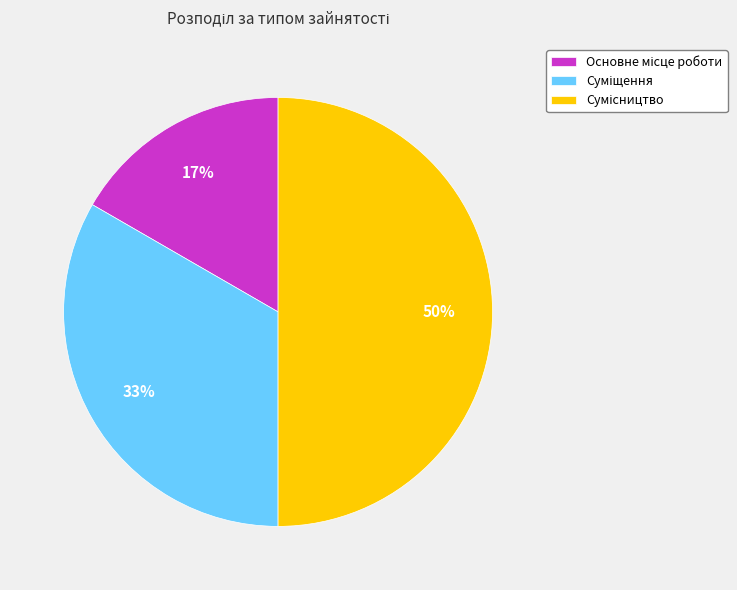

To the nearest percent, what is the difference between the largest and smallest slice percentages?

33%